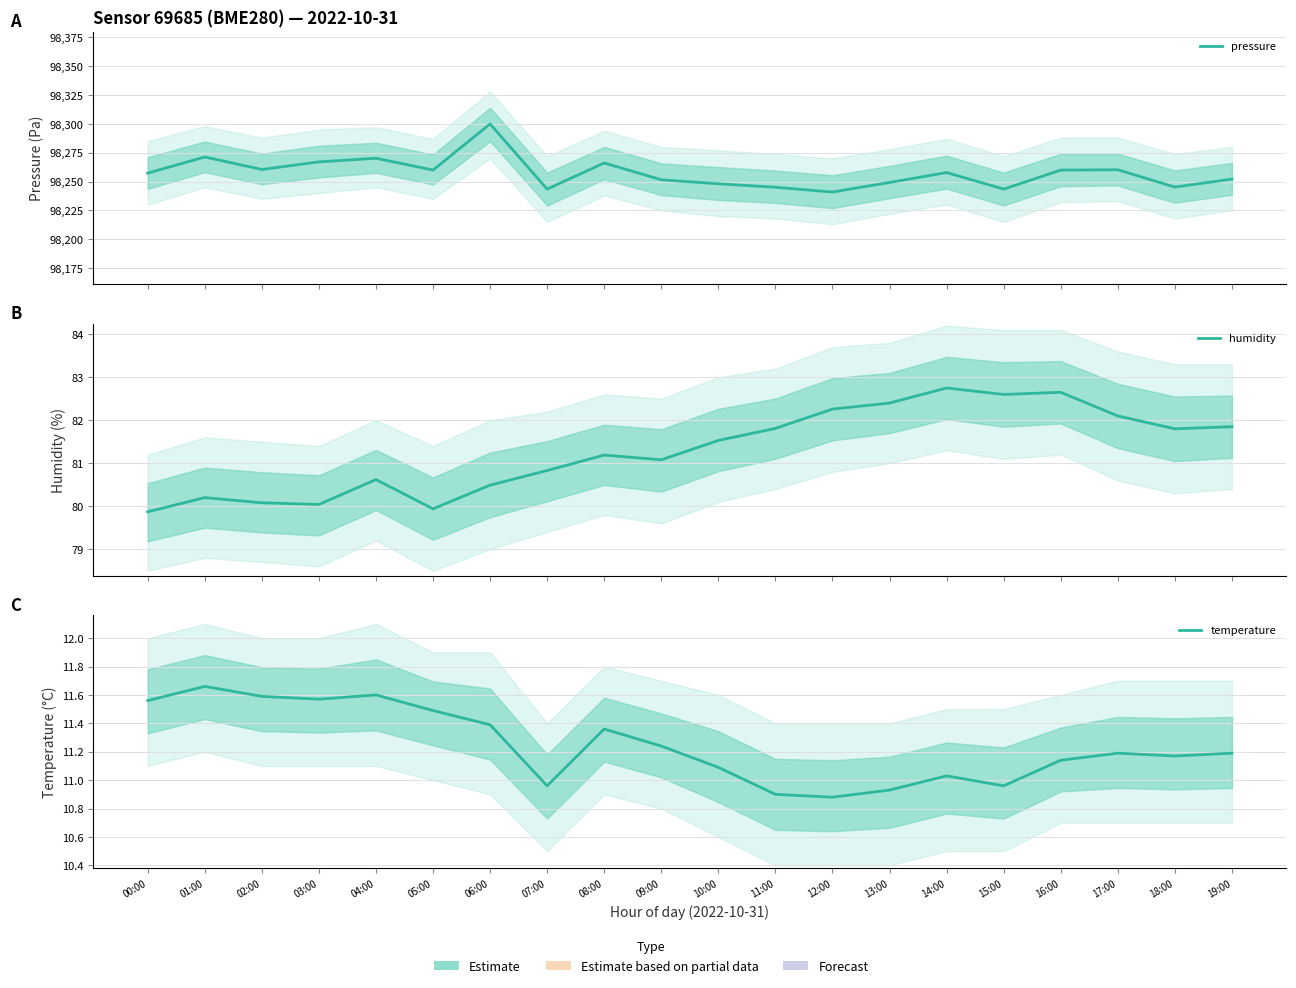

At 05:00, list the series in order from largest to smallest.

pressure, humidity, temperature